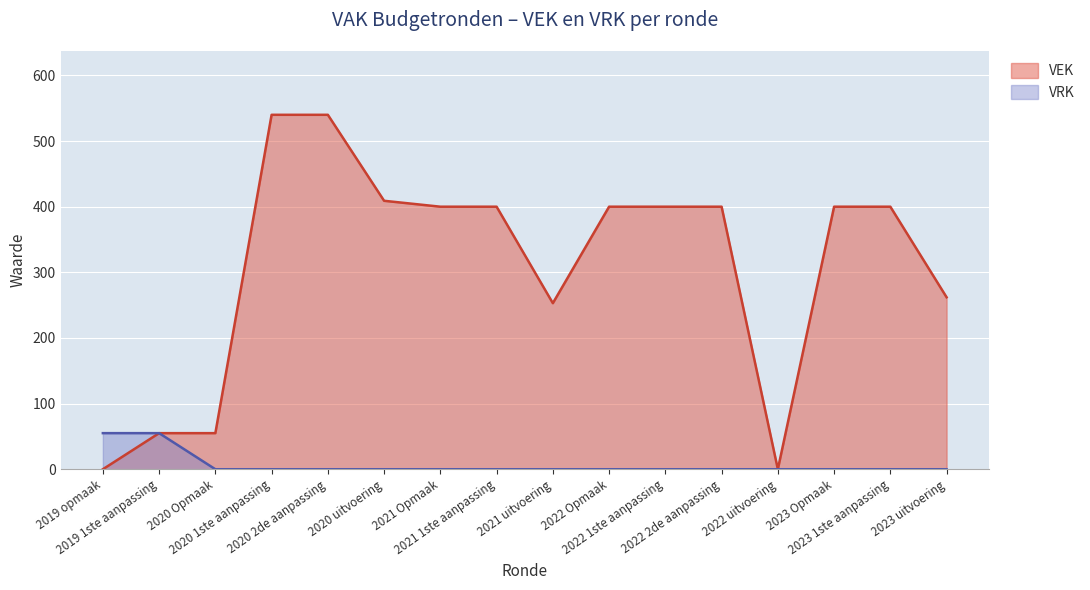

How many lines are shown in the chart?

2